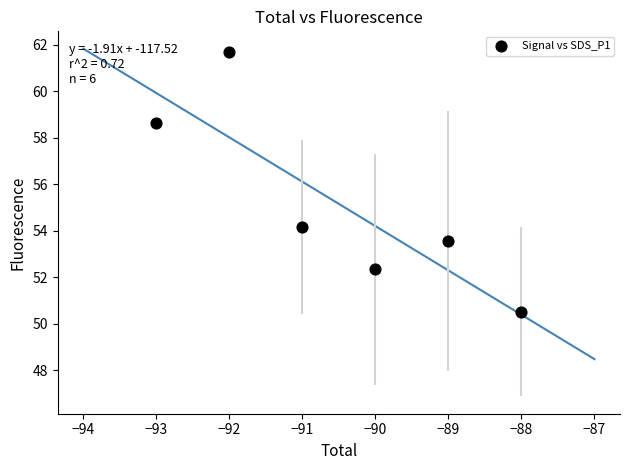

What is the average X value?

-90.5